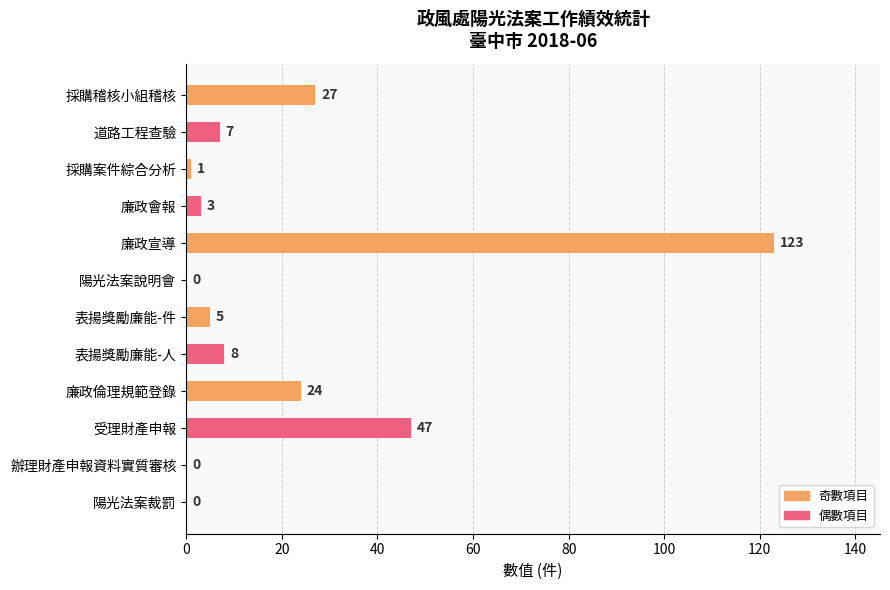

How many positive values are there?

9